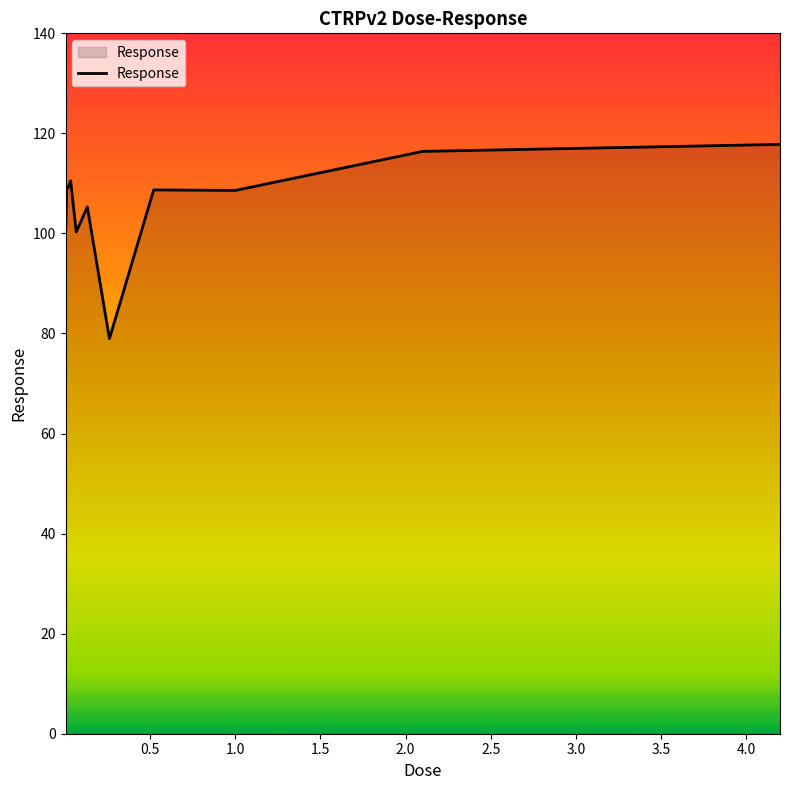

What is the minimum value shown in the chart?

79.0